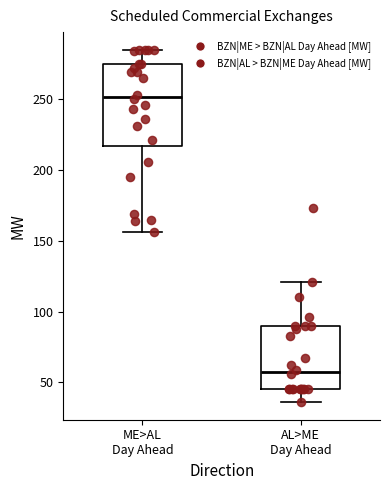

Reading left to right, read every box against the y-axis: the position of its median line, the range the box covers, and the ends of its whiskers. The values are not printed on the chart, so give them approximately, as read against the axis.

ME>AL Day Ahead: median 250, box 215 to 275, whiskers 155 to 285
AL>ME Day Ahead: median 60, box 45 to 90, whiskers 35 to 120